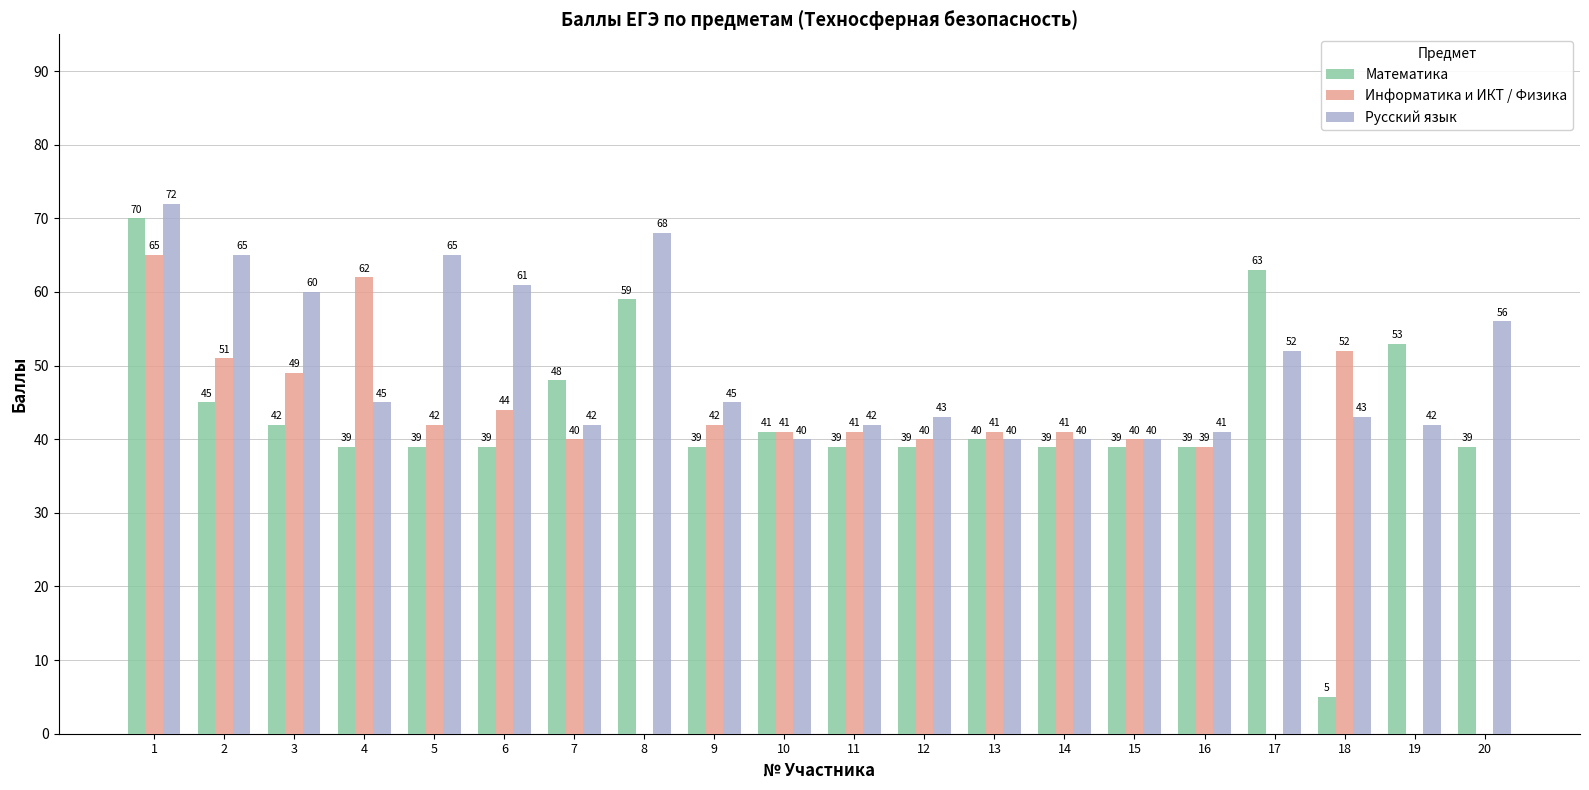

The value of Русский язык at 6 is 84. True or false?

False